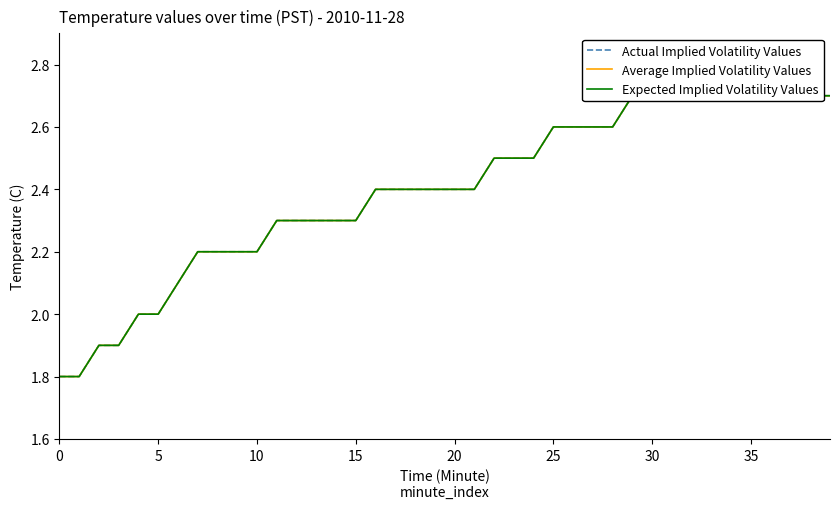

Which series has the widest spread of values?

Actual Implied Volatility Values